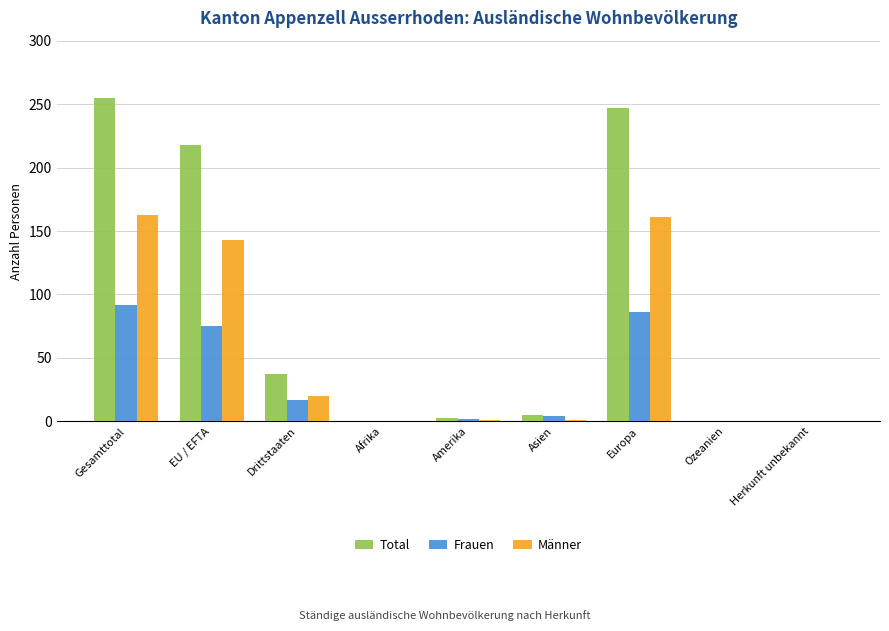

What value does the Total series have at EU / EFTA?

218